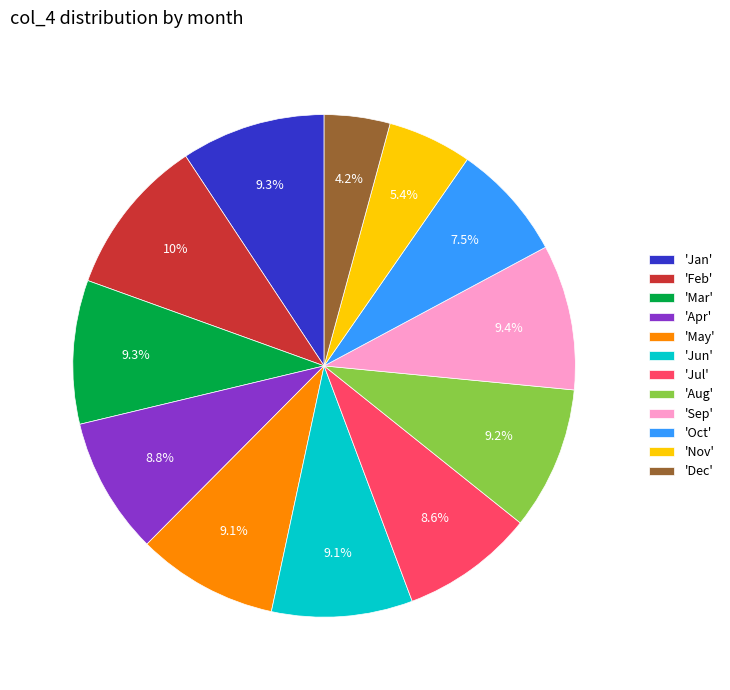

How many slices are in this pie chart?

12